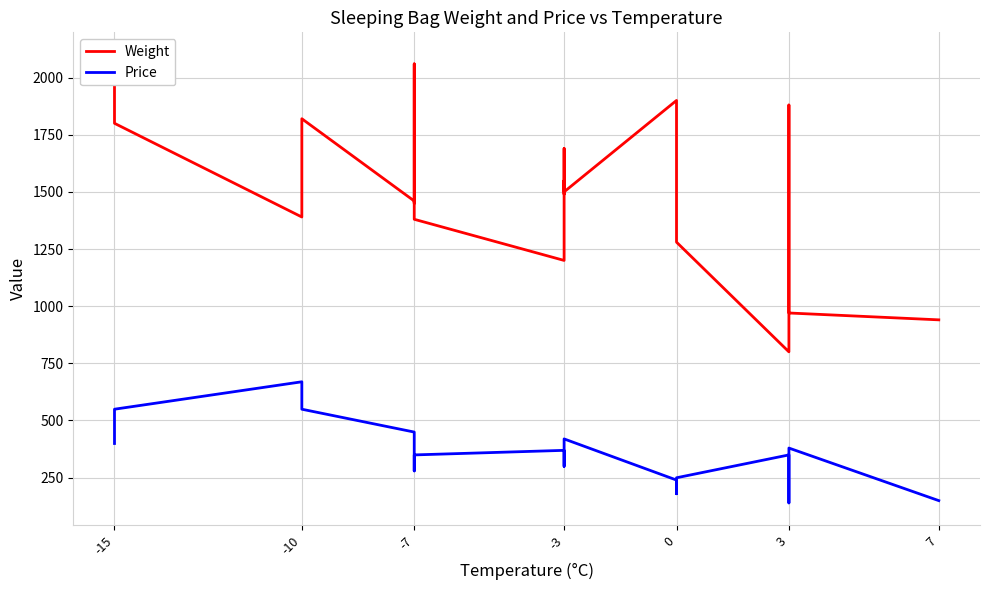

In Price, how many points are lower than both neighbors (excluding endpoints)?

3